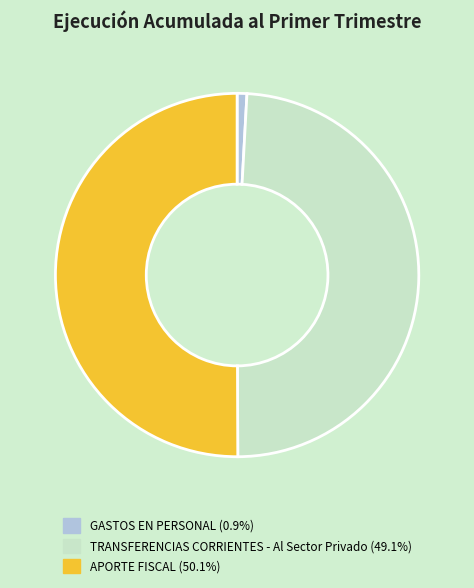

How many segments does this pie chart have?

3